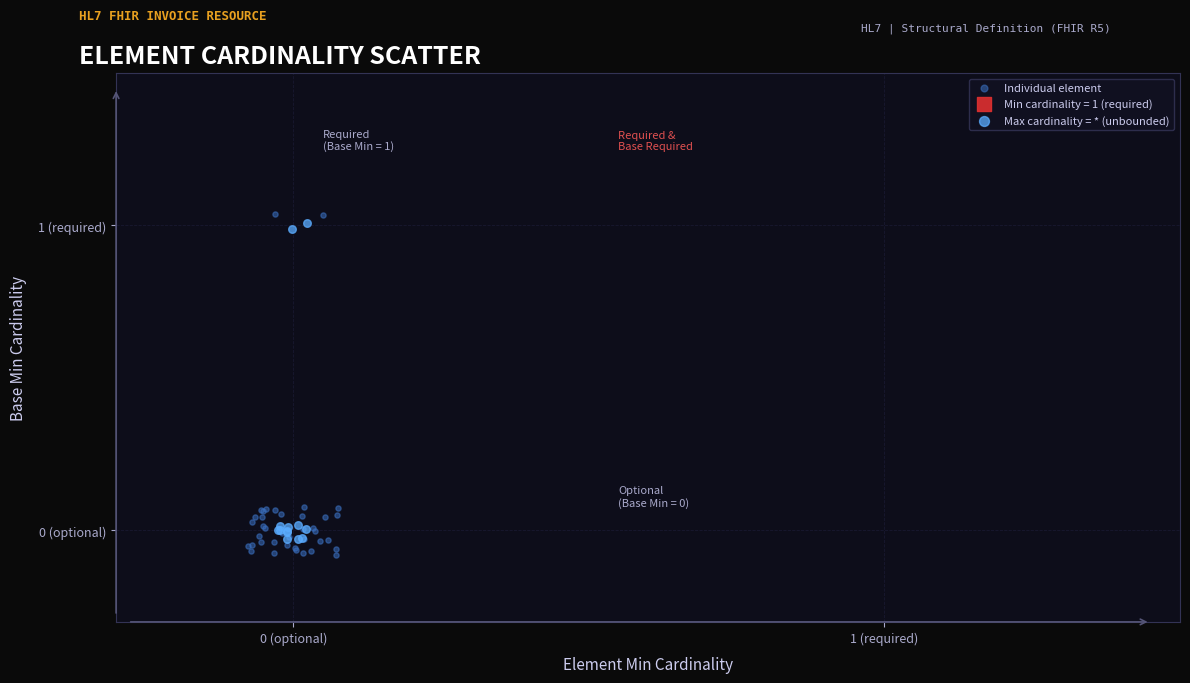

Which series contains the highest Y value?

Individual element